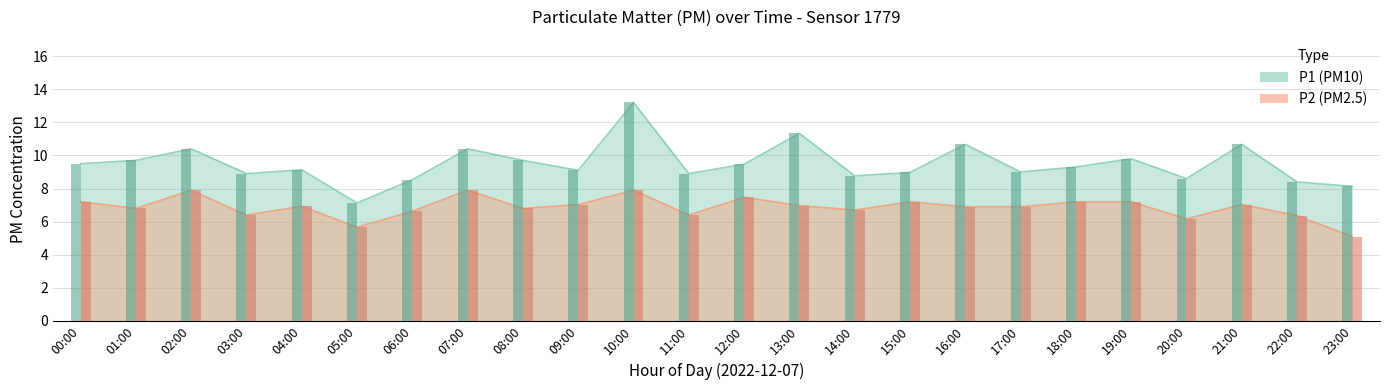

What position from the right is 02:00?

22